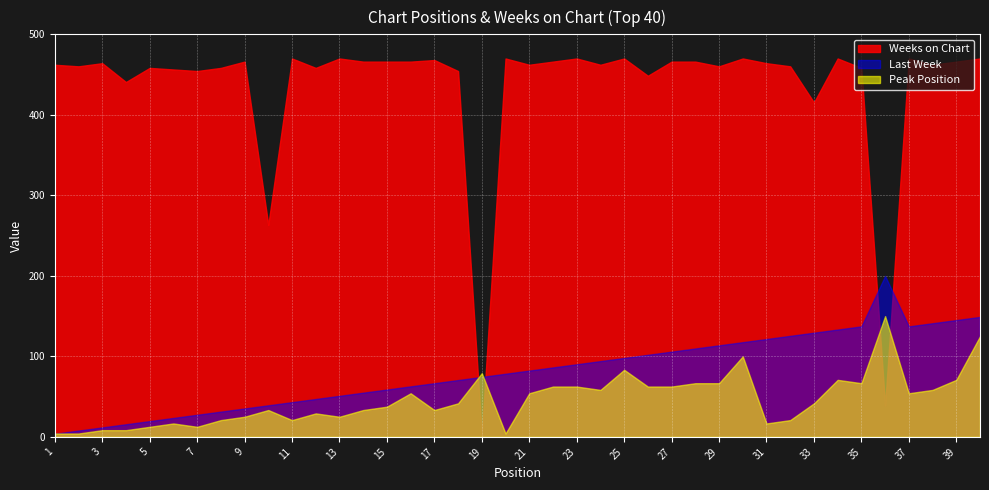

What is the difference between the second highest and second lowest values in the Last Week series?

141.2